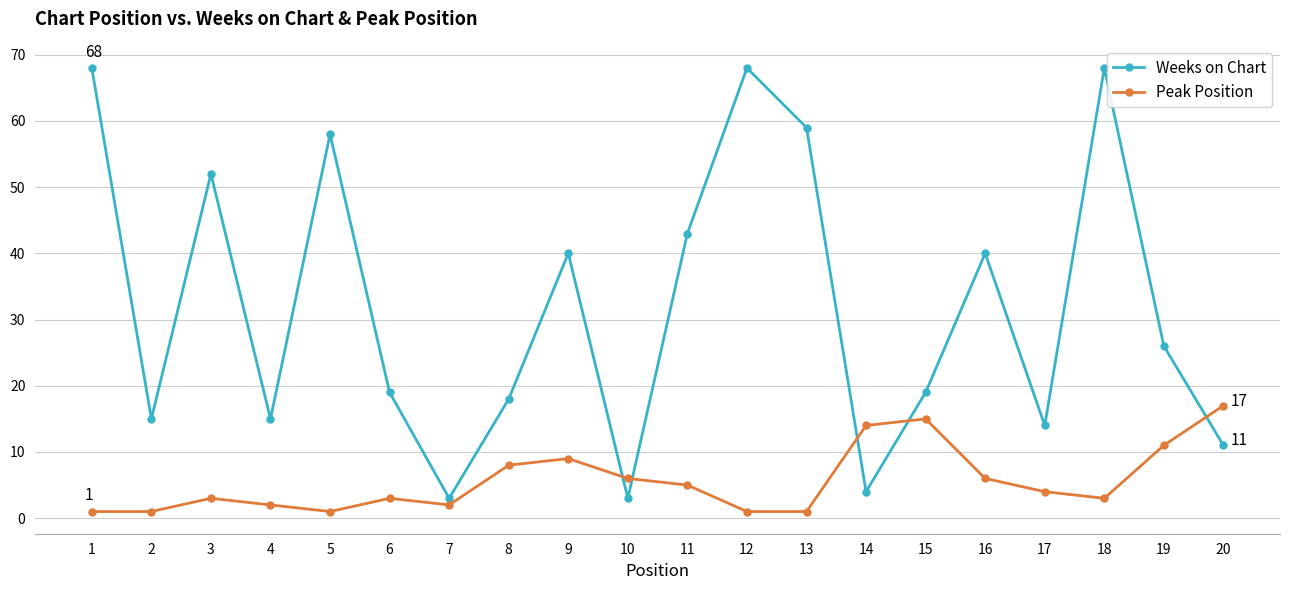

The value of Weeks on Chart at 17 is 14. True or false?

True